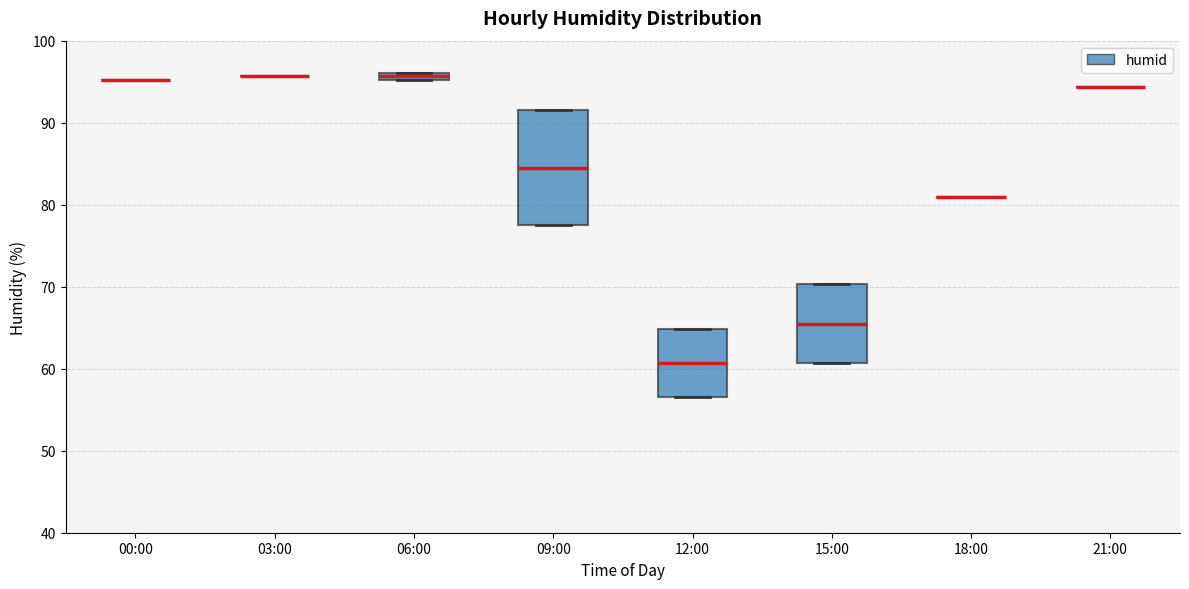

Comparing the boxes themselves (not the whiskers), which one is the tallest?

09:00